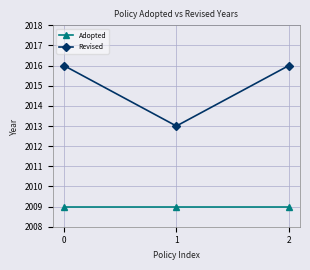

What are all the series names shown in the legend?

Adopted, Revised